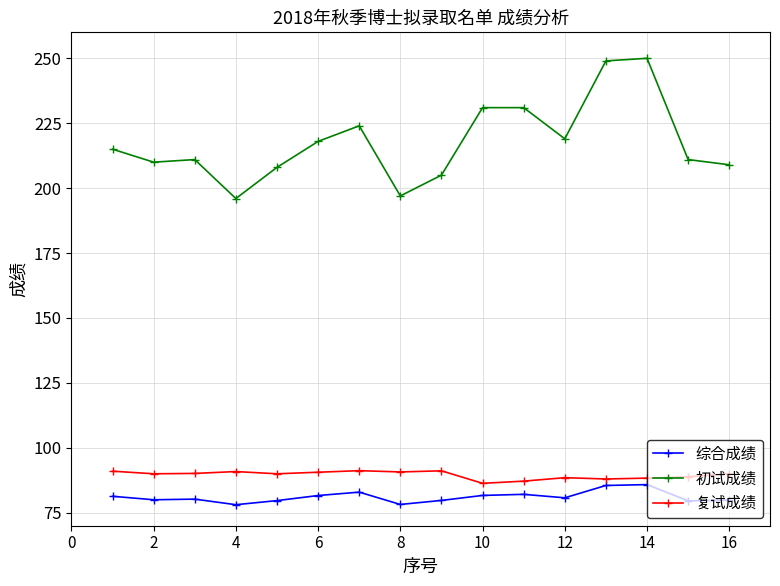

How many data points does each series have?

16